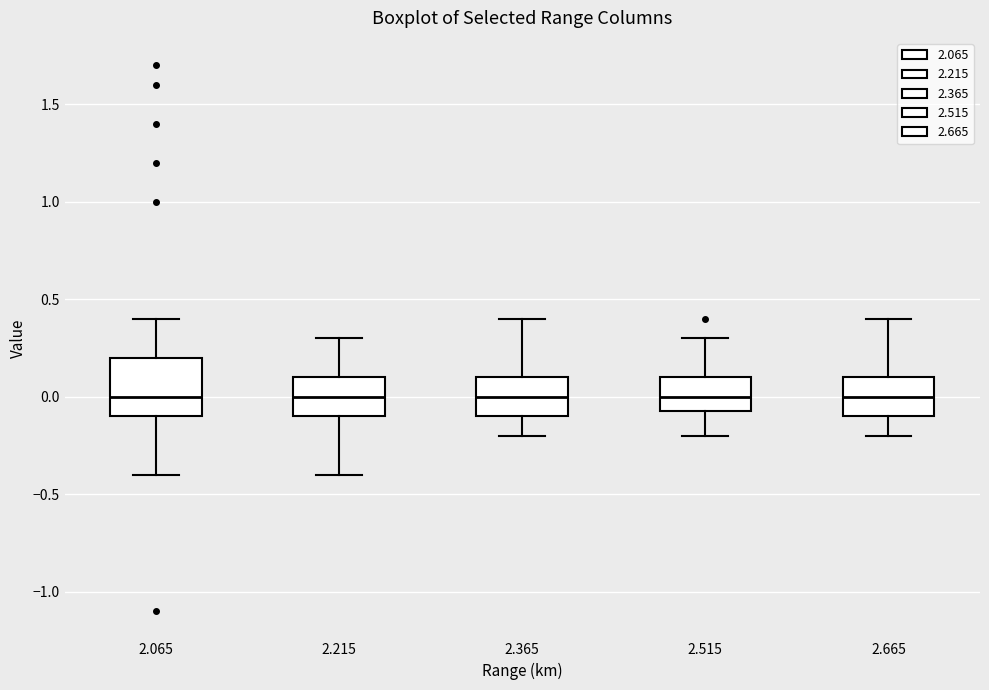

Reading left to right, transcribe this box plot: for each box, give where its median line is, the range the box spans, and where its two whiskers end, as read against the y-axis. The values are not printed on the chart, so give them approximately, as read against the axis.

2.065: median 0.00, box -0.10 to 0.20, whiskers -0.40 to 0.40
2.215: median 0.00, box -0.10 to 0.10, whiskers -0.40 to 0.30
2.365: median 0.00, box -0.10 to 0.10, whiskers -0.20 to 0.40
2.515: median 0.00, box -0.05 to 0.10, whiskers -0.20 to 0.30
2.665: median 0.00, box -0.10 to 0.10, whiskers -0.20 to 0.40